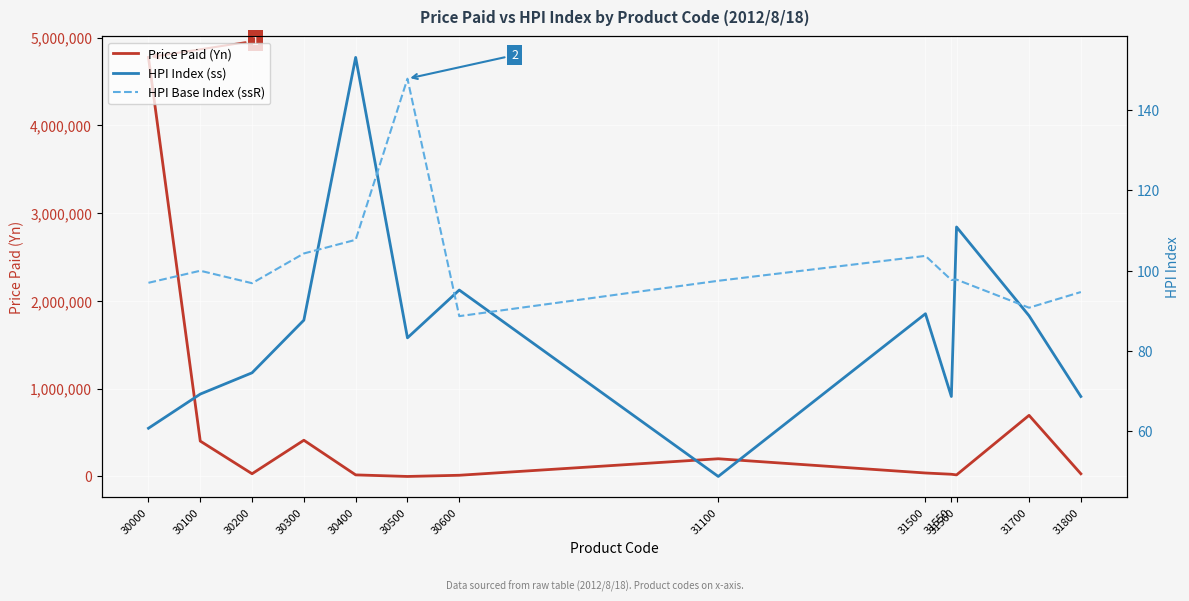

At which label does Price Paid (Yn) first exceed 30865?

30000